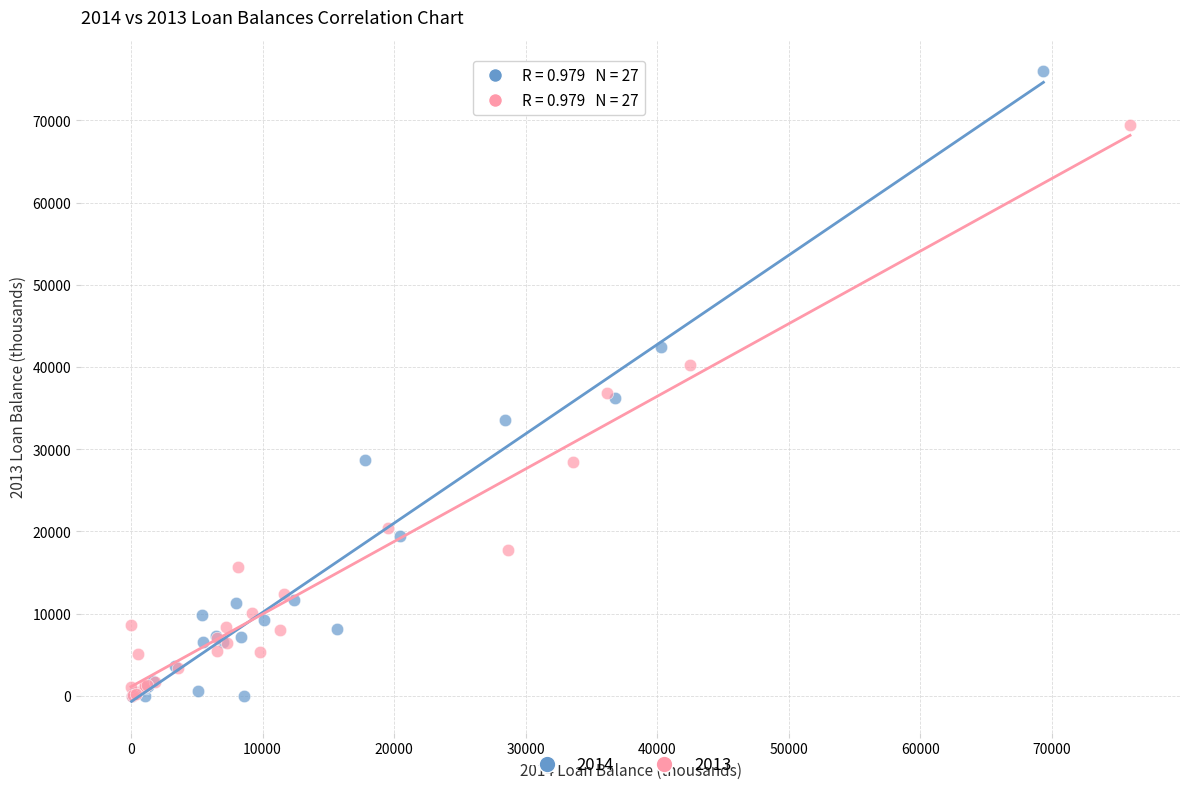

Which series has the widest spread of Y values?

2014